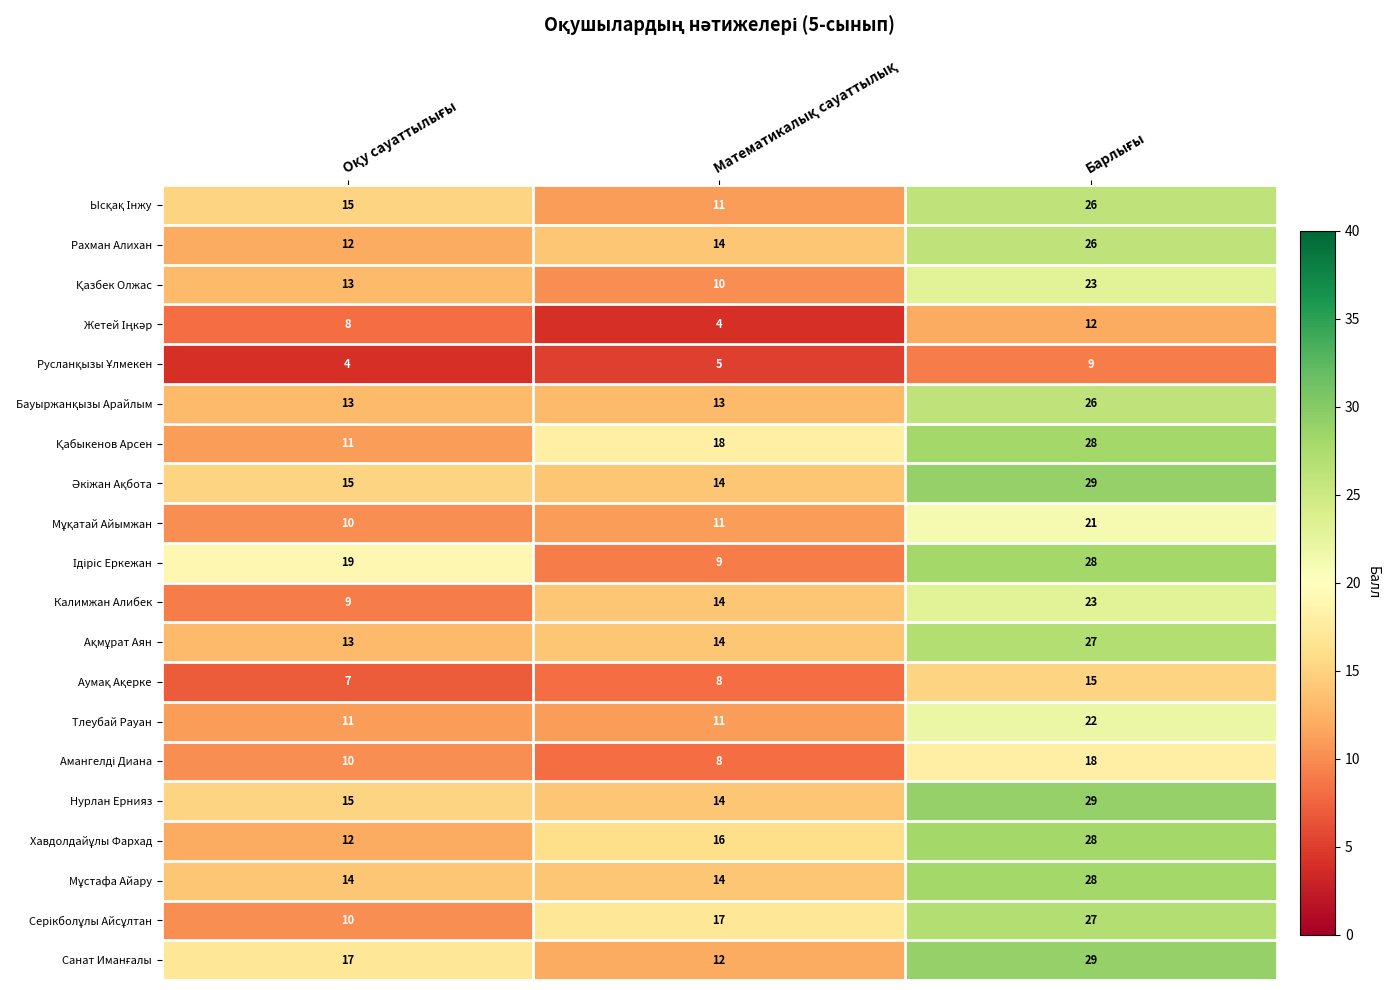

What is the greatest value displayed?

29